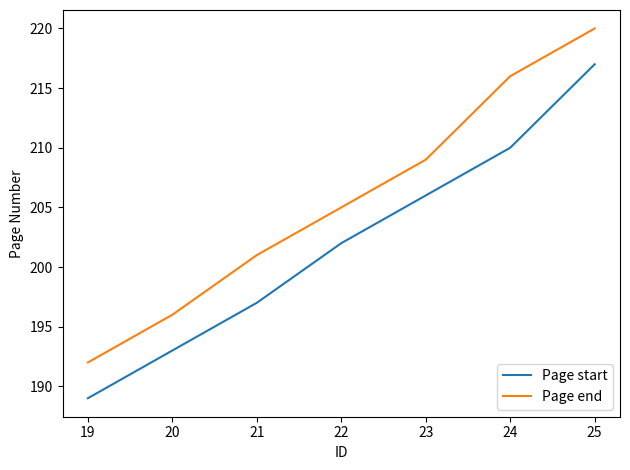

True or false: Page end and Page start intersect in this chart.

False